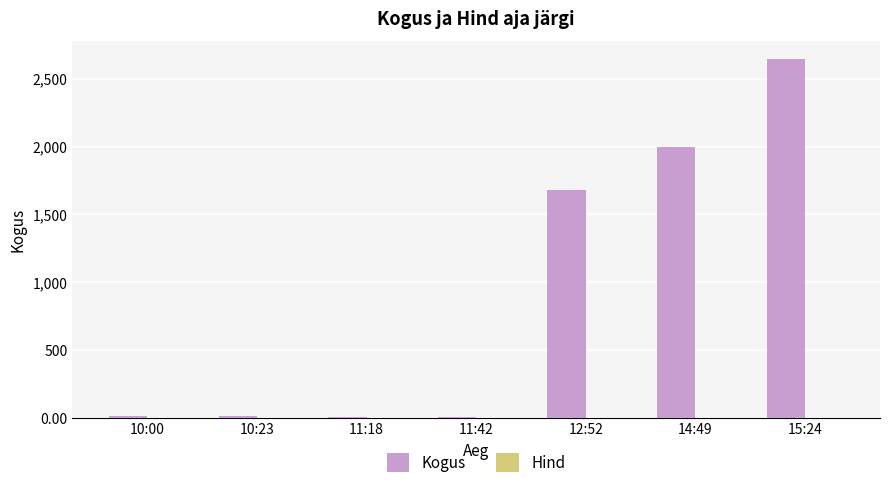

How many distinct data groups are displayed?

2